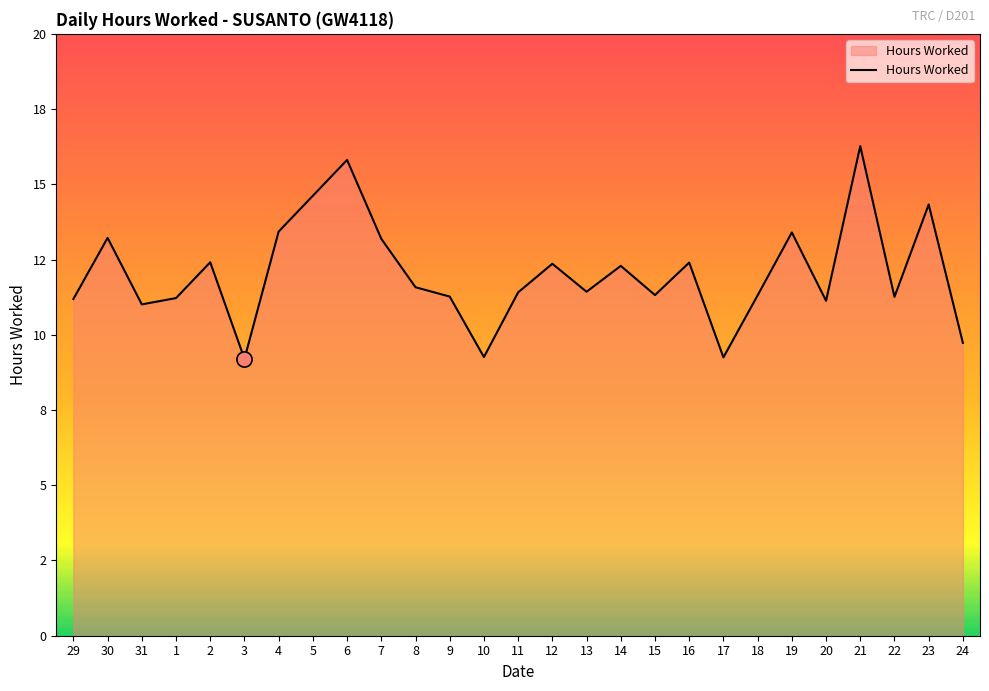

What is the ratio of the value at 5 to the value at 24?

1.5